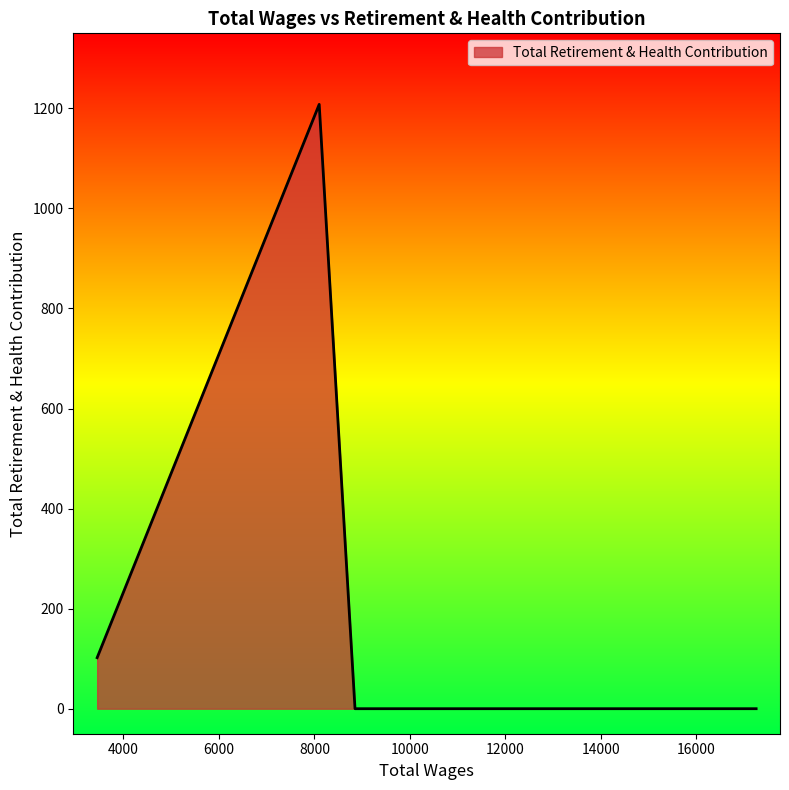

What is the maximum value shown in the chart?

1208